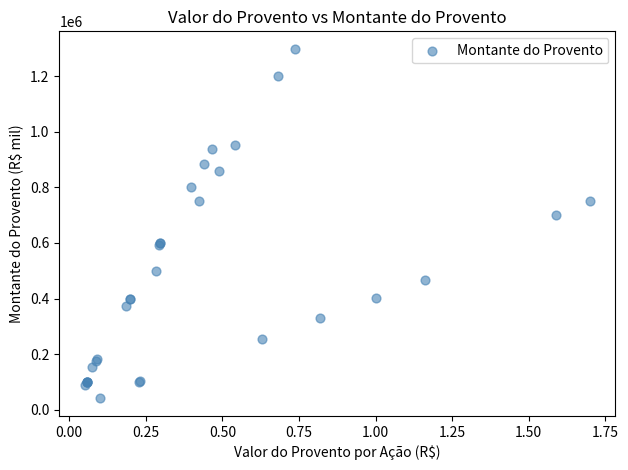

What Y value in the scatter plot is closest to 669803?

701820